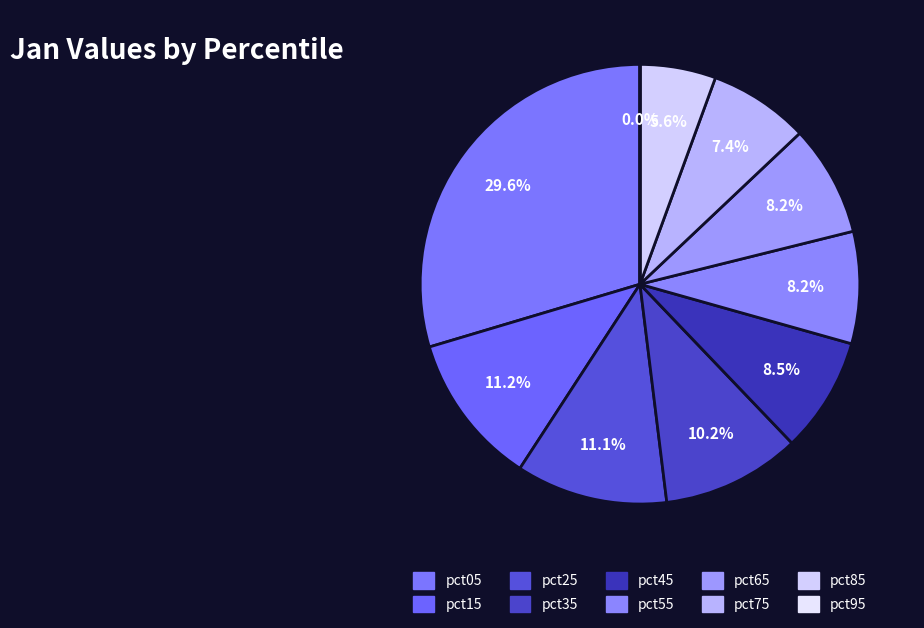

The pct75 slice represents 1% of the pie. True or false?

False